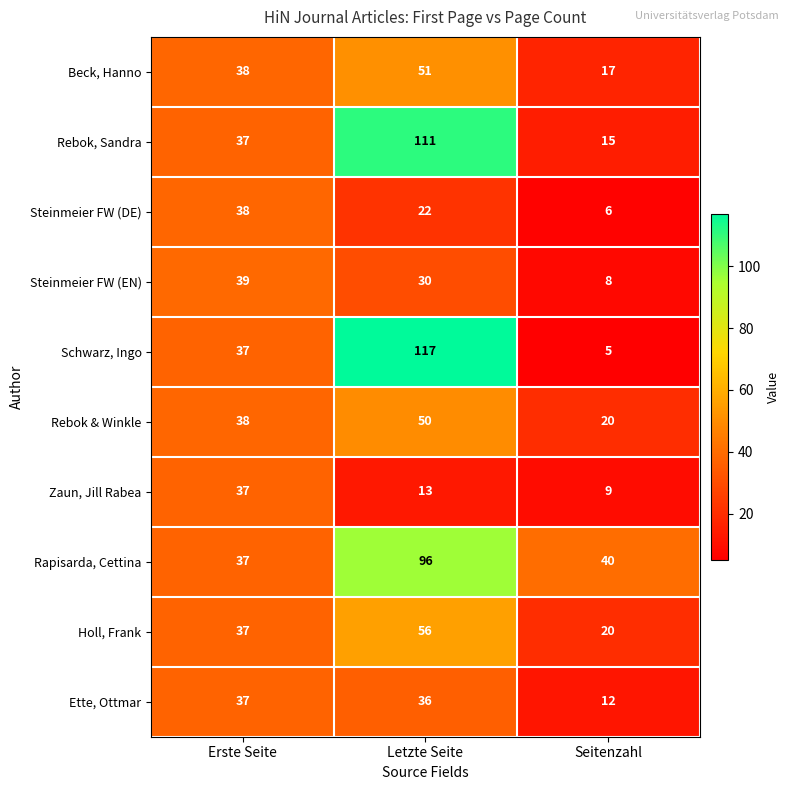

What is the spread (max minus min) of values at Letzte Seite?

104